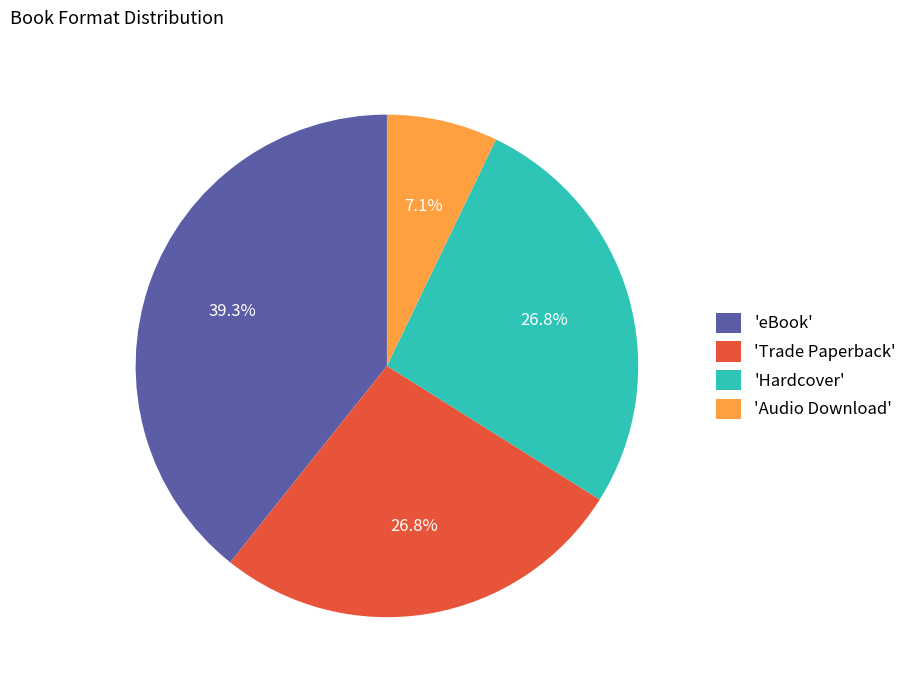

To the nearest percent, what is the average slice percentage?

25%